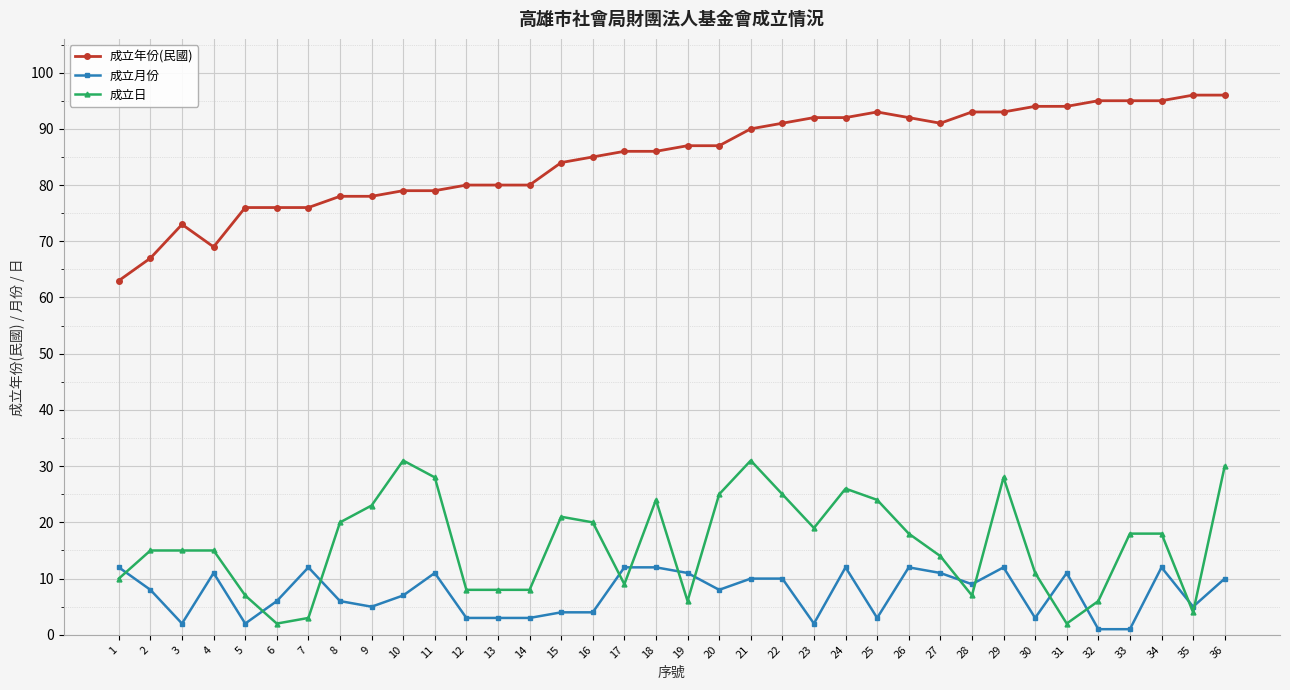

What is the greatest value displayed?

96